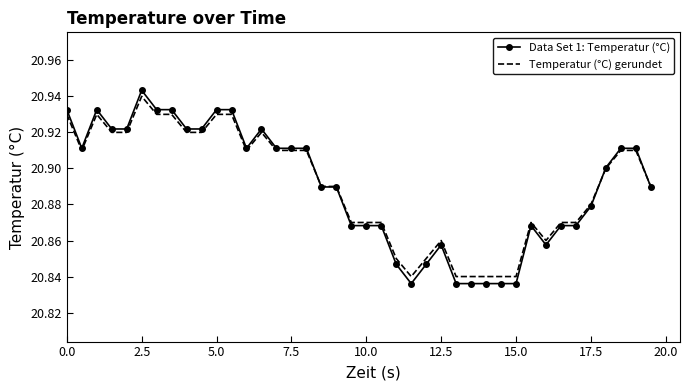

Which series has the largest range (max minus min)?

Data Set 1: Temperatur (°C)